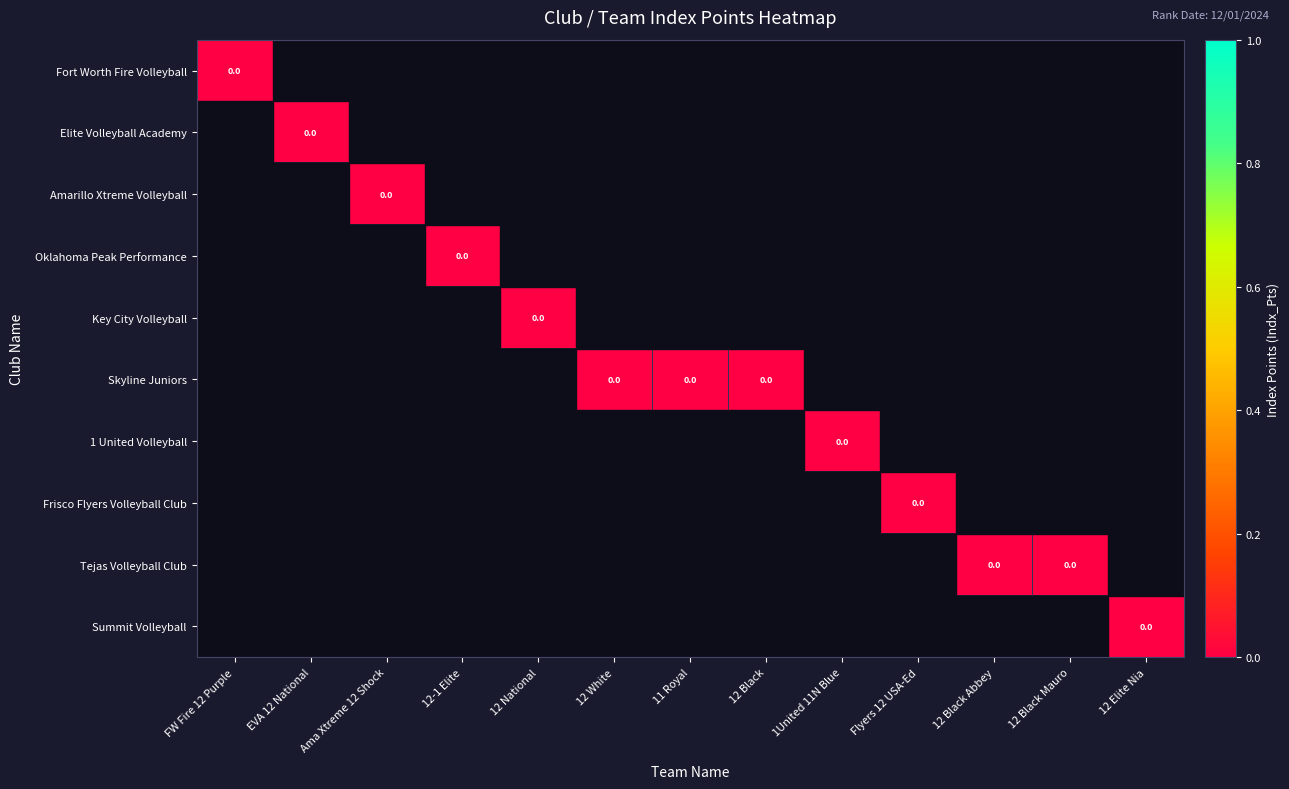

Which has a higher value, 12 Elite Nia or 12 Black Abbey?

12 Black Abbey